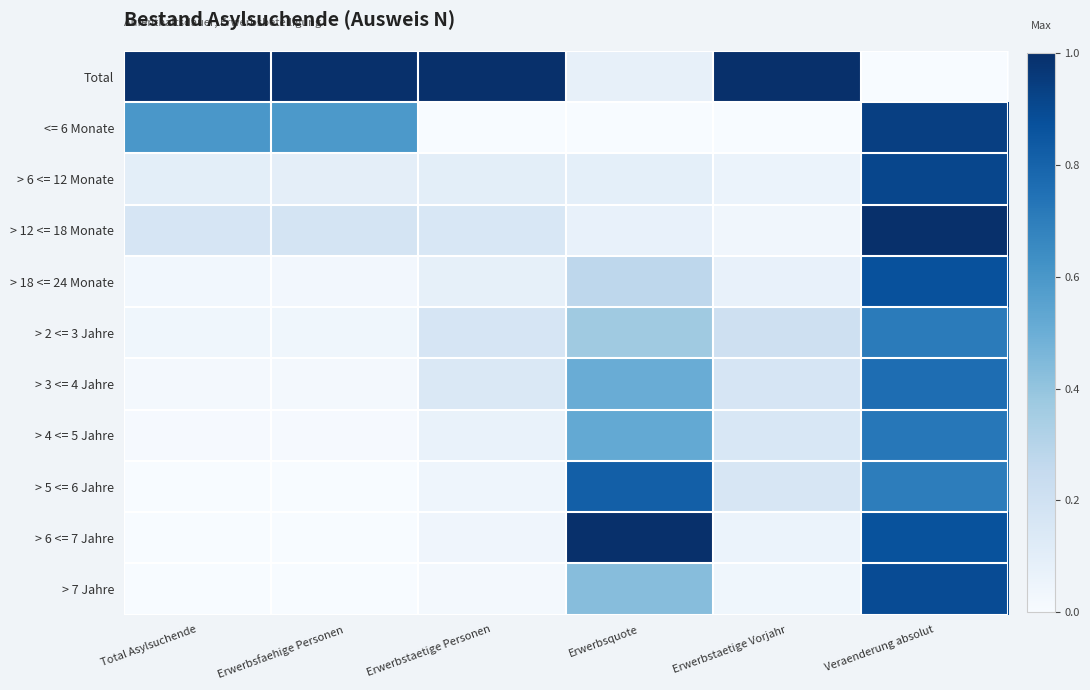

Reading left to right, list all the values displayed in this chart.

Total: Total Asylsuchende=1.0	Erwerbsfaehige Personen=1.0	Erwerbstaetige Personen=1.0	Erwerbsquote=0.1	Erwerbstaetige Vorjahr=1.0	Veraenderung absolut=0.0
<= 6 Monate: Total Asylsuchende=0.6	Erwerbsfaehige Personen=0.6	Erwerbstaetige Personen=0.0	Erwerbsquote=0.0	Erwerbstaetige Vorjahr=0.0	Veraenderung absolut=0.9
> 6 <= 12 Monate: Total Asylsuchende=0.1	Erwerbsfaehige Personen=0.1	Erwerbstaetige Personen=0.1	Erwerbsquote=0.1	Erwerbstaetige Vorjahr=0.1	Veraenderung absolut=0.9
> 12 <= 18 Monate: Total Asylsuchende=0.2	Erwerbsfaehige Personen=0.2	Erwerbstaetige Personen=0.2	Erwerbsquote=0.1	Erwerbstaetige Vorjahr=0.0	Veraenderung absolut=1.0
> 18 <= 24 Monate: Total Asylsuchende=0.0	Erwerbsfaehige Personen=0.0	Erwerbstaetige Personen=0.1	Erwerbsquote=0.3	Erwerbstaetige Vorjahr=0.1	Veraenderung absolut=0.9
> 2 <= 3 Jahre: Total Asylsuchende=0.0	Erwerbsfaehige Personen=0.0	Erwerbstaetige Personen=0.2	Erwerbsquote=0.4	Erwerbstaetige Vorjahr=0.2	Veraenderung absolut=0.7
> 3 <= 4 Jahre: Total Asylsuchende=0.0	Erwerbsfaehige Personen=0.0	Erwerbstaetige Personen=0.1	Erwerbsquote=0.5	Erwerbstaetige Vorjahr=0.2	Veraenderung absolut=0.8
> 4 <= 5 Jahre: Total Asylsuchende=0.0	Erwerbsfaehige Personen=0.0	Erwerbstaetige Personen=0.1	Erwerbsquote=0.5	Erwerbstaetige Vorjahr=0.2	Veraenderung absolut=0.7
> 5 <= 6 Jahre: Total Asylsuchende=0.0	Erwerbsfaehige Personen=0.0	Erwerbstaetige Personen=0.0	Erwerbsquote=0.8	Erwerbstaetige Vorjahr=0.2	Veraenderung absolut=0.7
> 6 <= 7 Jahre: Total Asylsuchende=0.0	Erwerbsfaehige Personen=0.0	Erwerbstaetige Personen=0.0	Erwerbsquote=1.0	Erwerbstaetige Vorjahr=0.1	Veraenderung absolut=0.9
> 7 Jahre: Total Asylsuchende=0.0	Erwerbsfaehige Personen=0.0	Erwerbstaetige Personen=0.0	Erwerbsquote=0.4	Erwerbstaetige Vorjahr=0.0	Veraenderung absolut=0.9